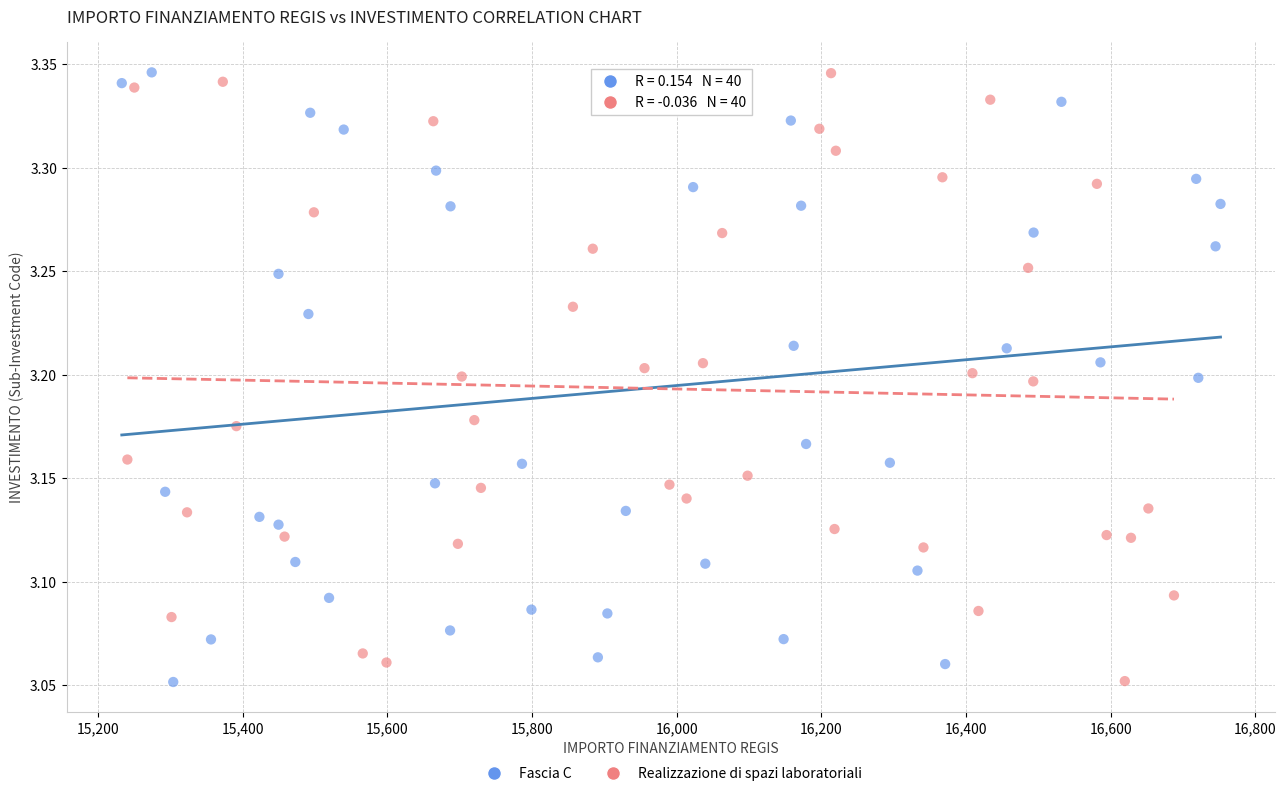

What are all the series names shown in the legend?

Fascia C, Realizzazione di spazi laboratoriali